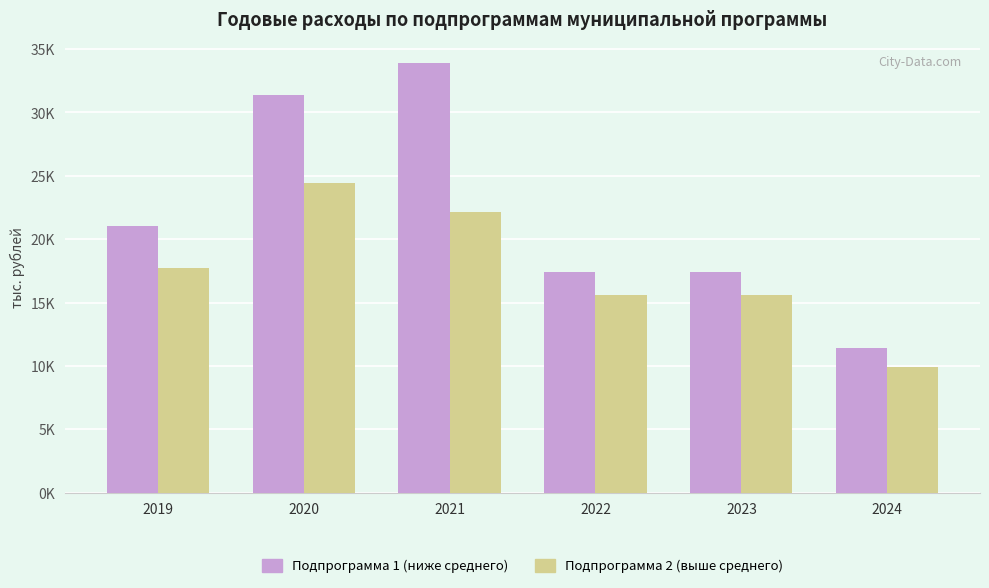

Are the bars horizontal?

No